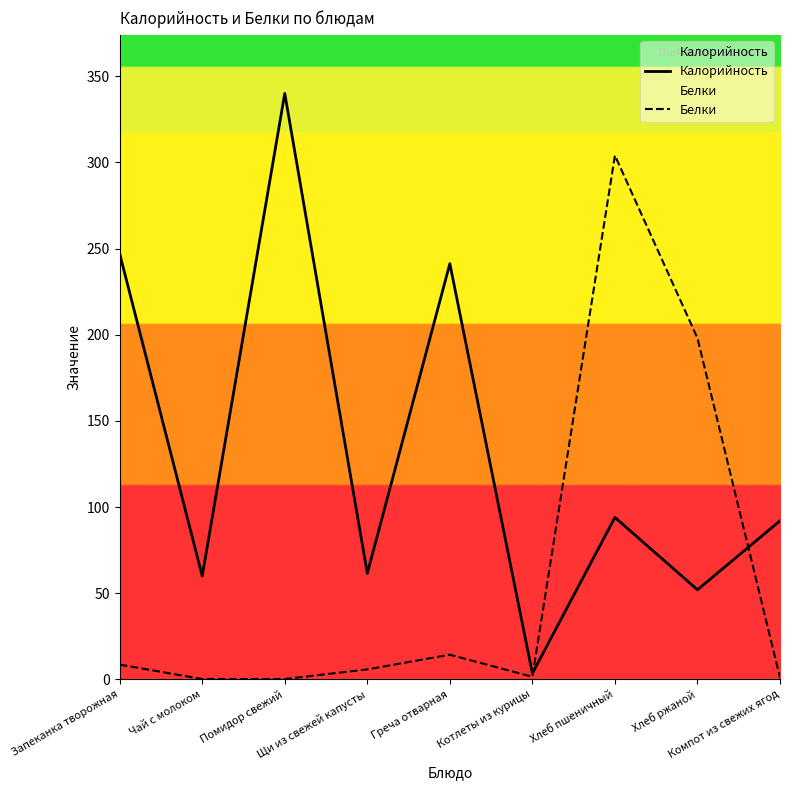

Where is the first local maximum for Белки?

Греча отварная